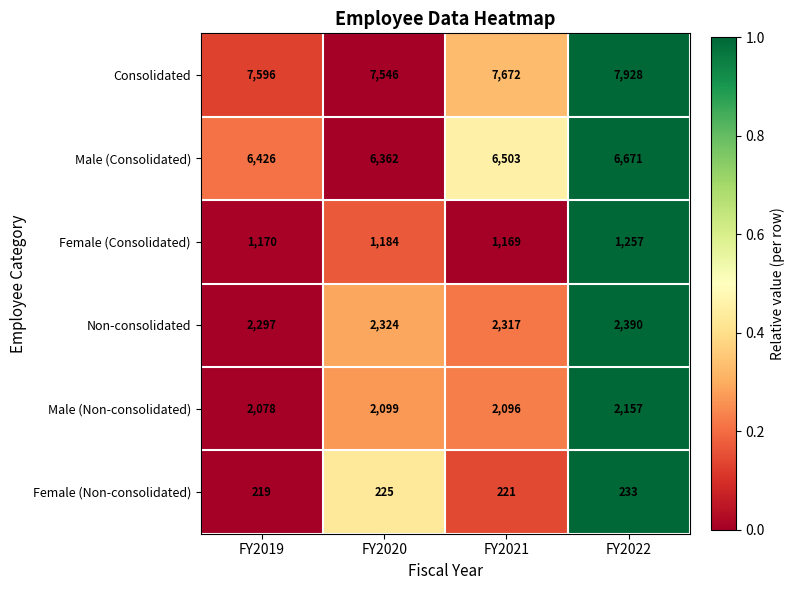

At which category does the chart reach its minimum across all series?

FY2019